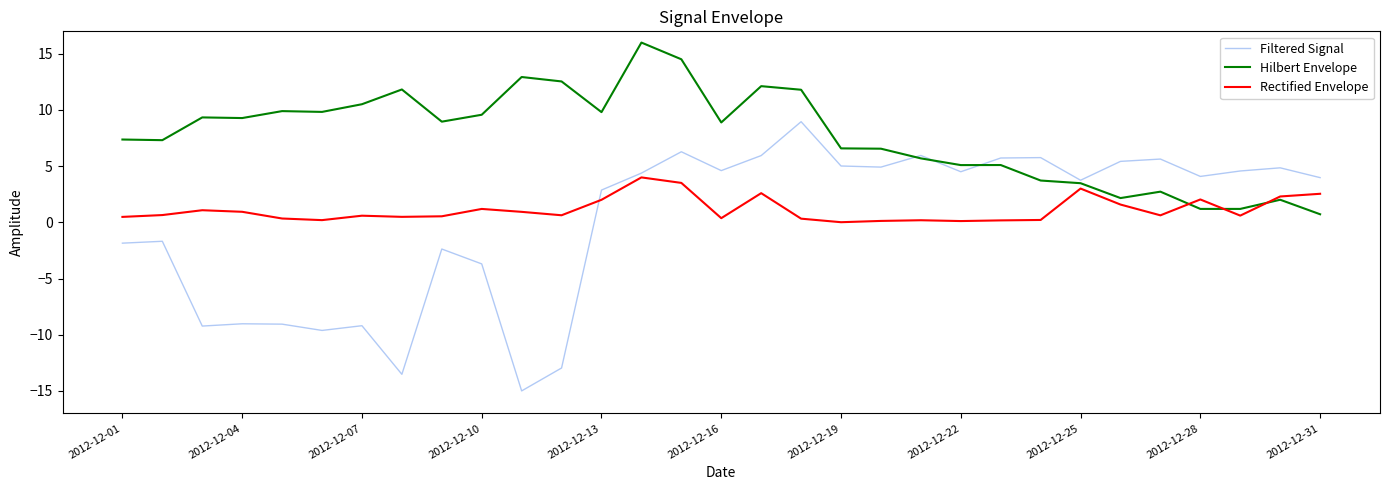

Which series has the largest total across all categories?

Hilbert Envelope